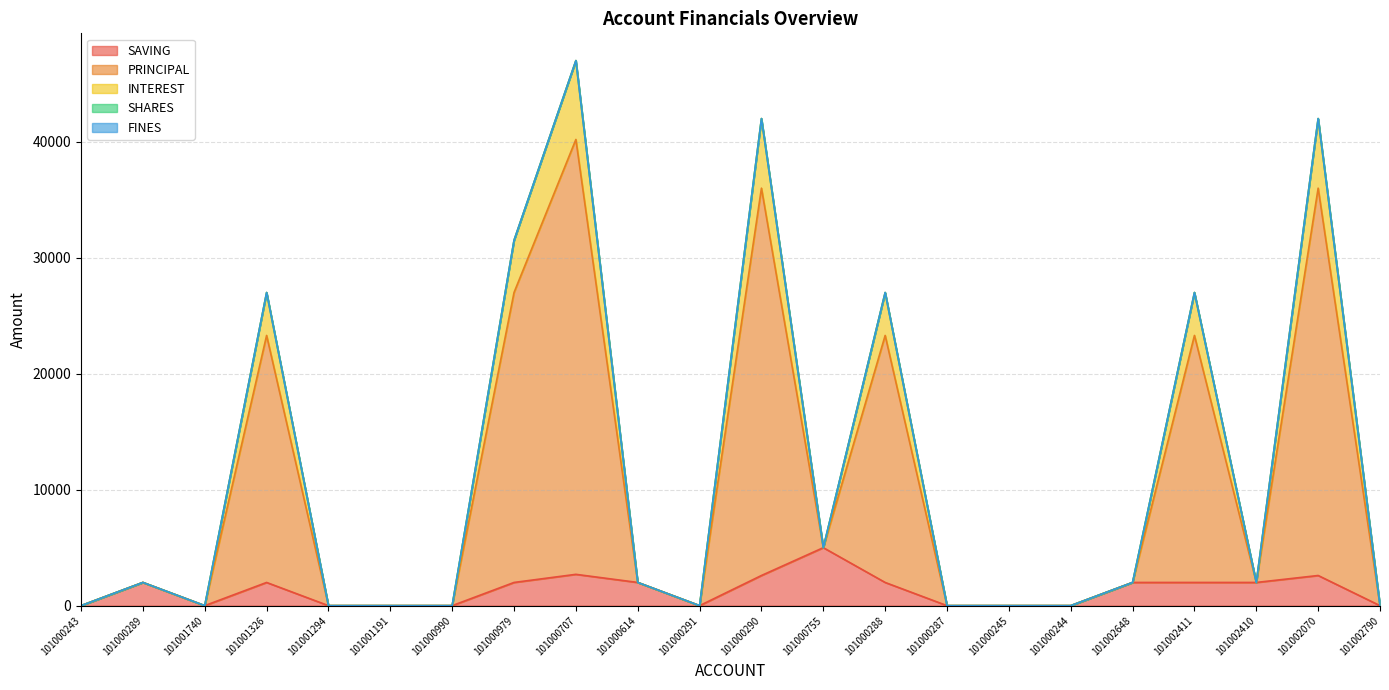

Which category has the highest value in the INTEREST series?

101000707